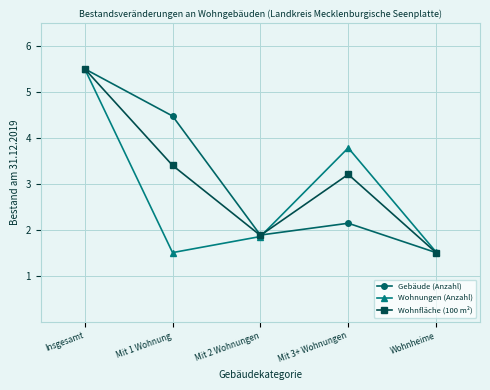

What is the highest value of the Gebäude (Anzahl) series?

5.5